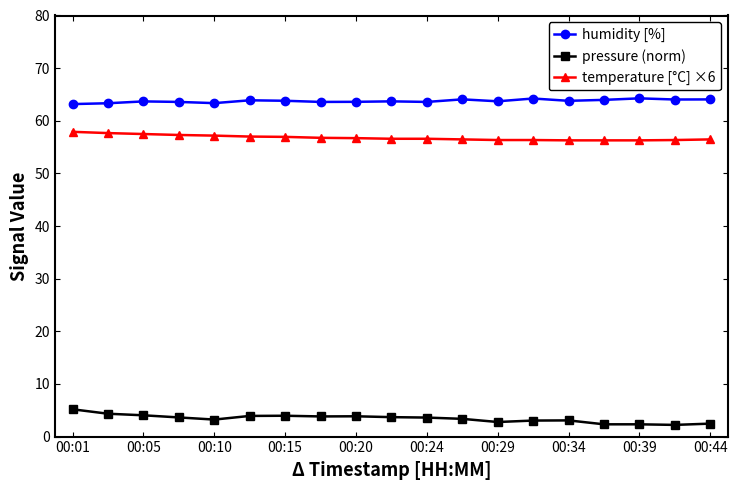

True or false: humidity [%] has more than 1 interior local peaks.

True